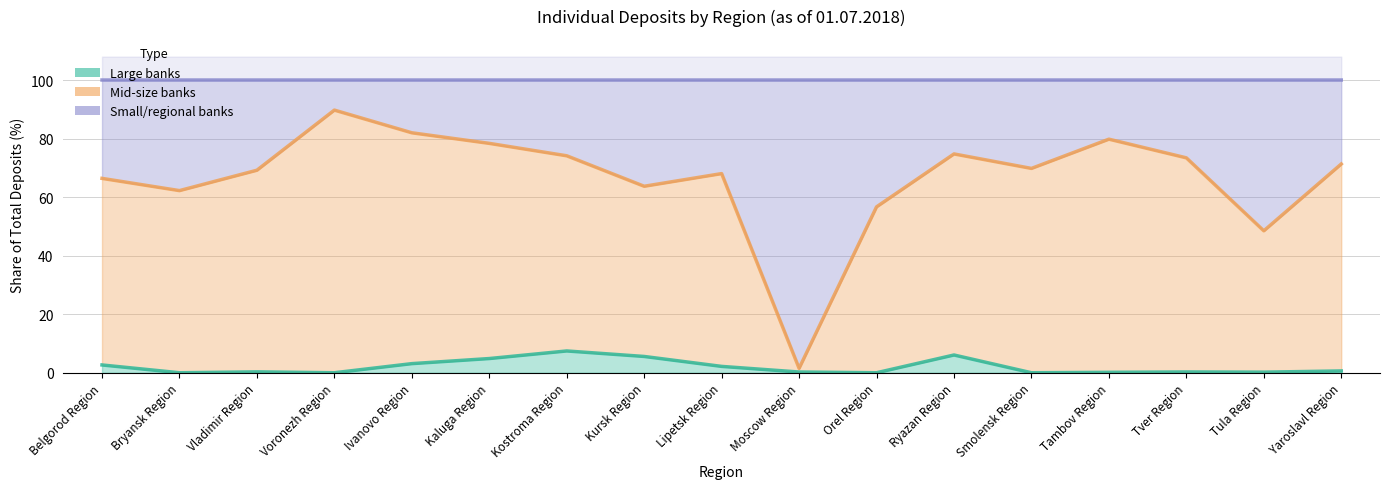

Does the chart have visible grid lines?

Yes